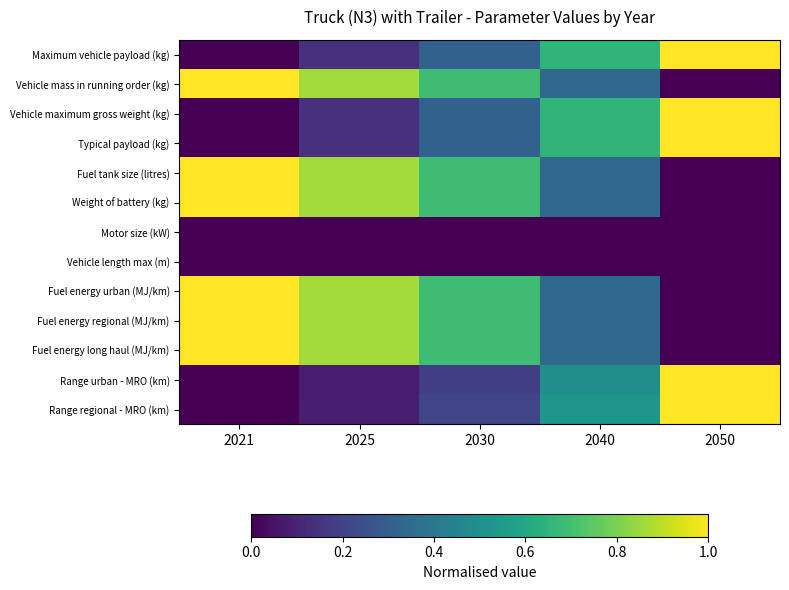

What is the maximum value shown in the chart?

1.0